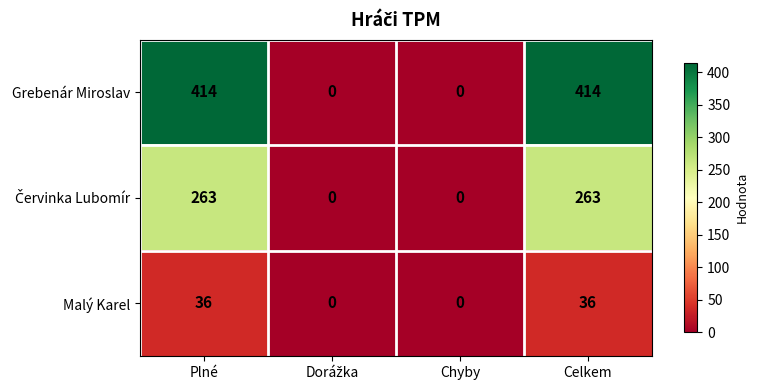

How many values in the Malý Karel series are below 36?

2